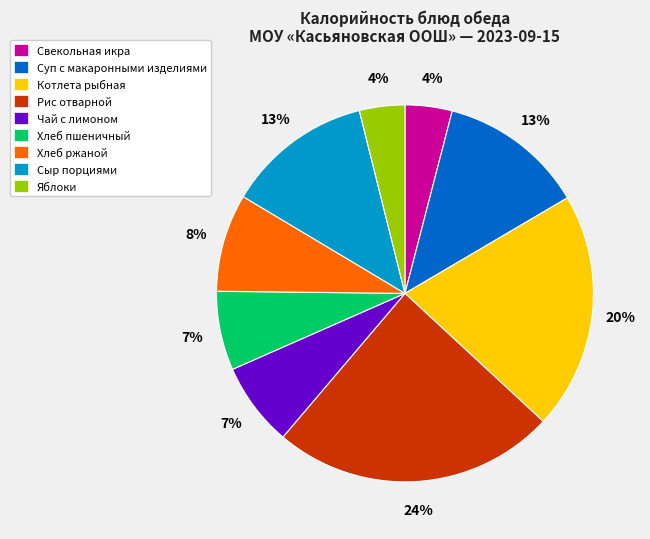

Between Чай с лимоном and Сыр порциями, which is larger?

Сыр порциями